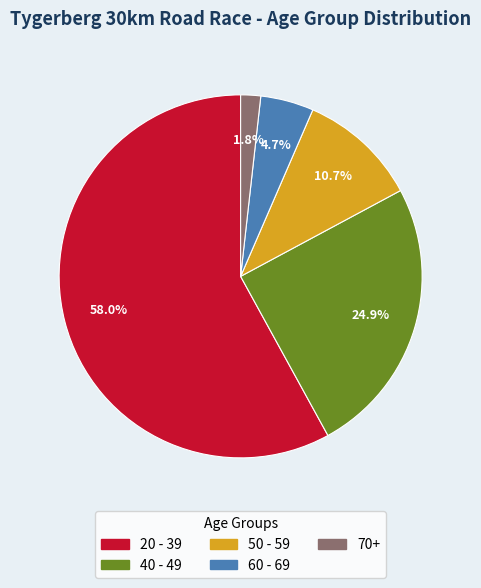

What is the ratio of the value at 60 - 69 to the value at 50 - 59?

0.4